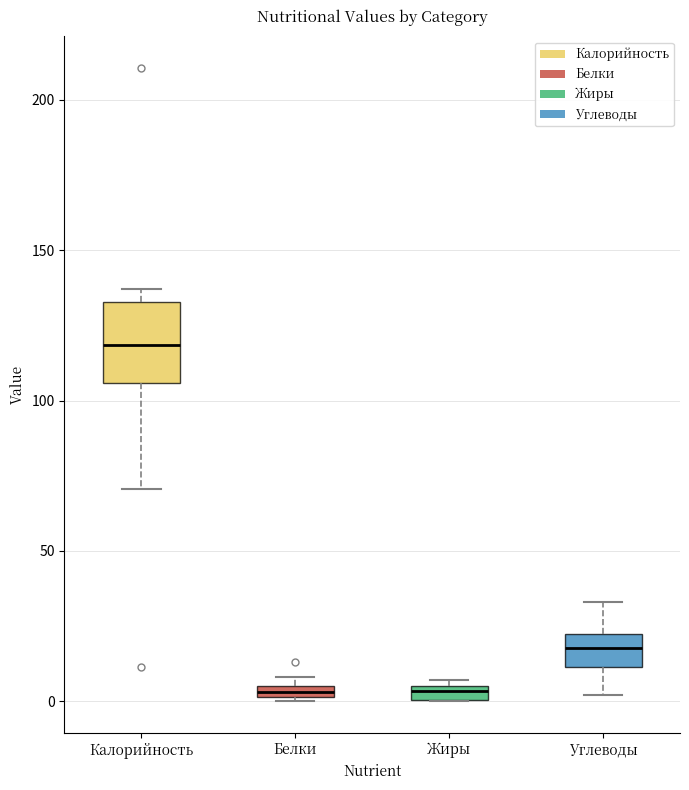

Where is the upper edge of the box for Жиры on the y-axis? The values are not printed on the chart, so give them approximately, as read against the axis.

5